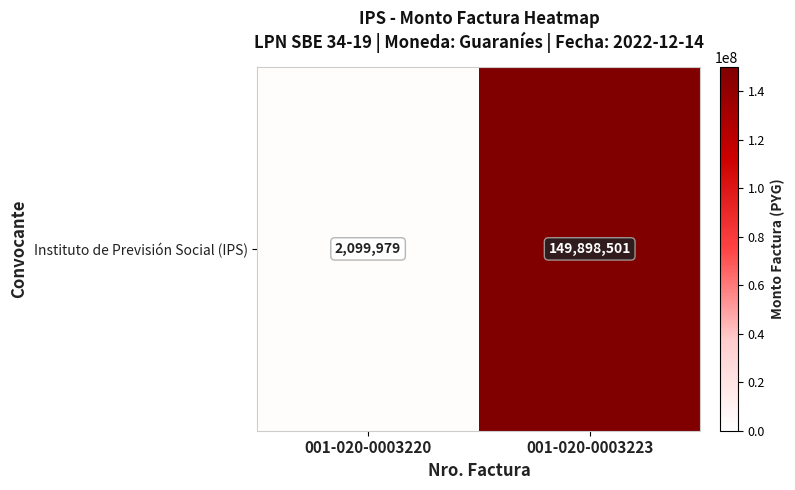

List the labels in order of value, largest first.

001-020-0003223, 001-020-0003220